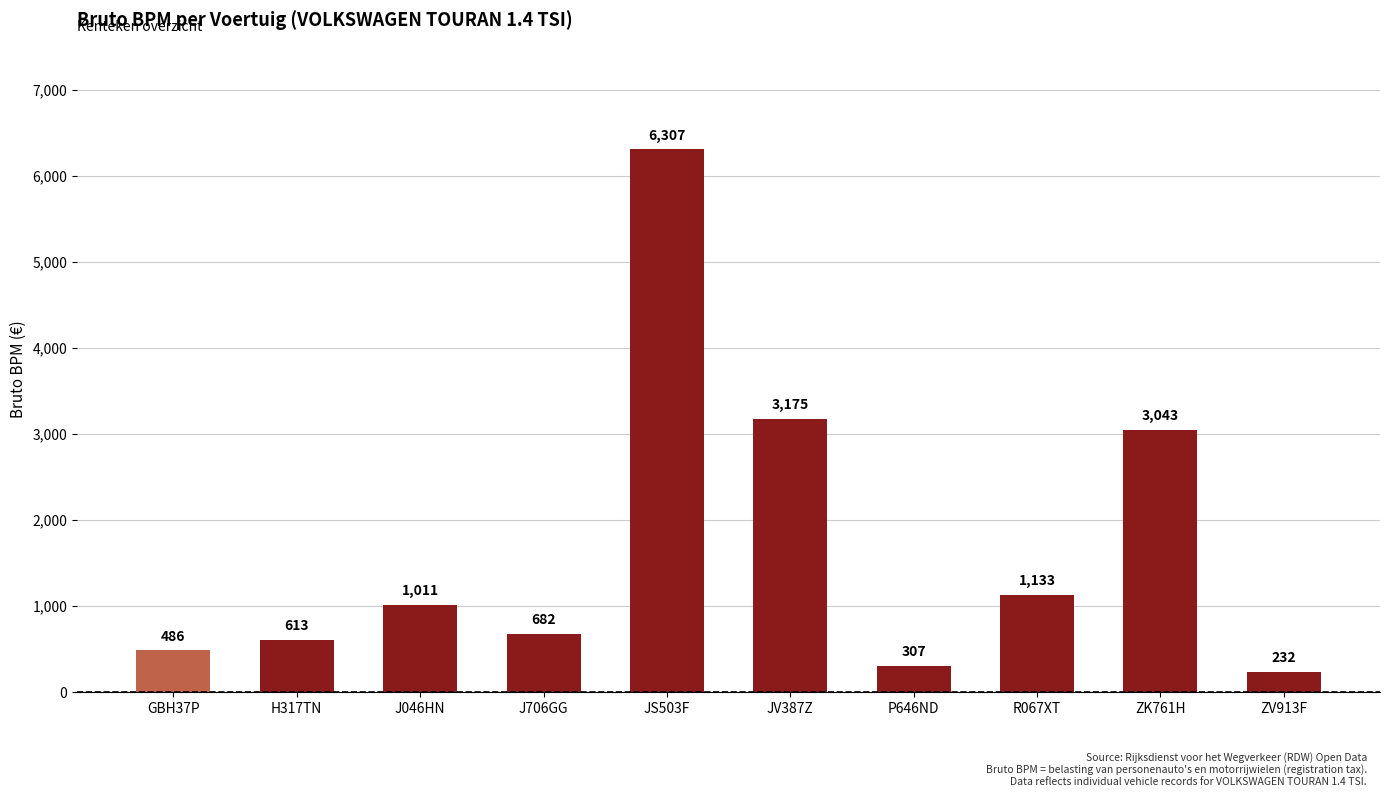

Reading left to right, transcribe all the data shown in this chart.

GBH37P=486	H317TN=613	J046HN=1011	J706GG=682	JS503F=6307	JV387Z=3175	P646ND=307	R067XT=1133	ZK761H=3043	ZV913F=232